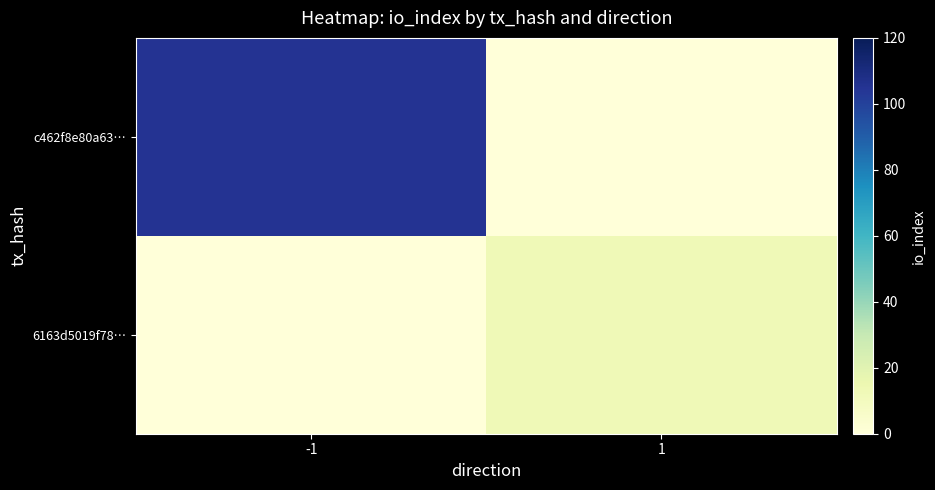

Reading left to right, what are all the values shown in this chart?

c462f8e80a63…: -1=105	1=0
6163d5019f78…: -1=0	1=13